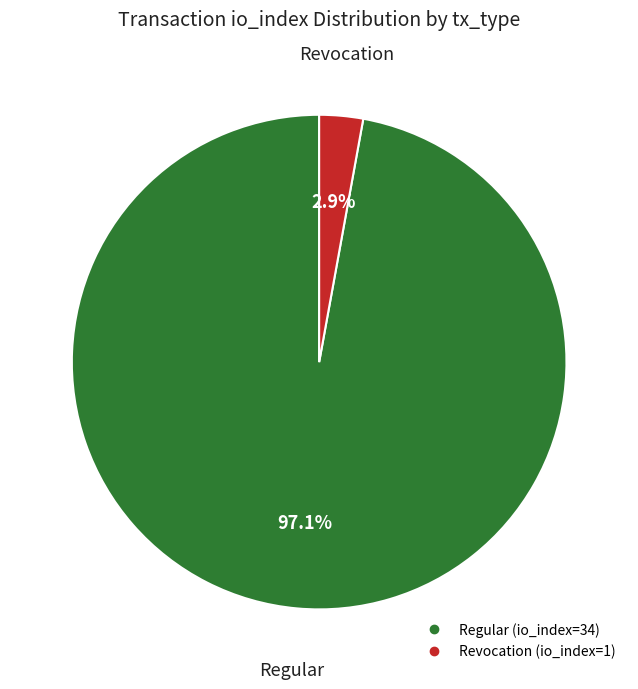

Is there a majority slice in this chart?

Yes